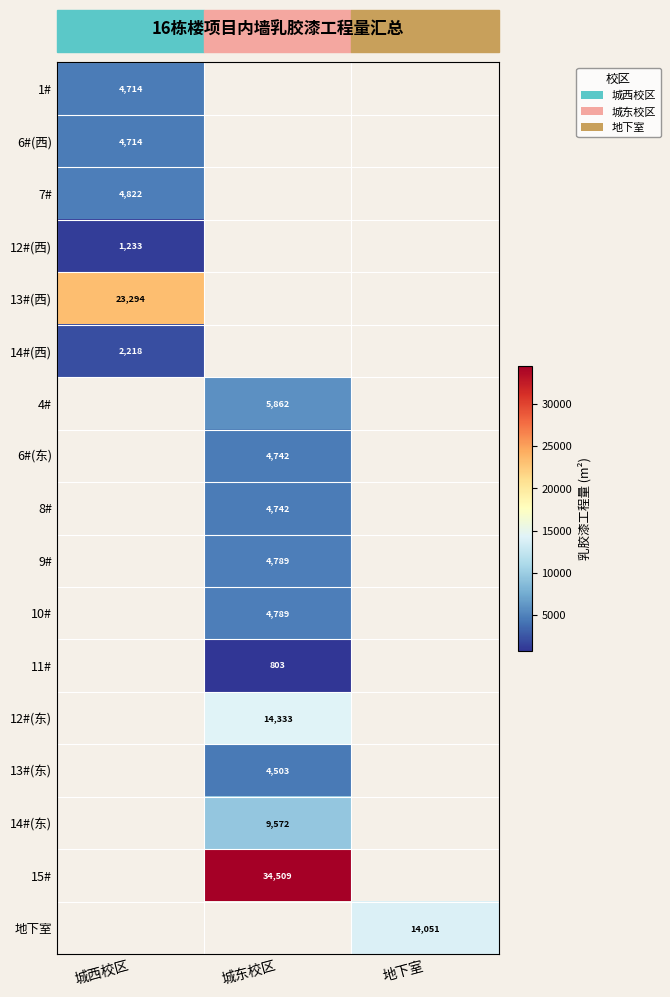

Is the value of 13#(东) at 城东校区 greater than the value of 14#(东) at 城东校区?

No